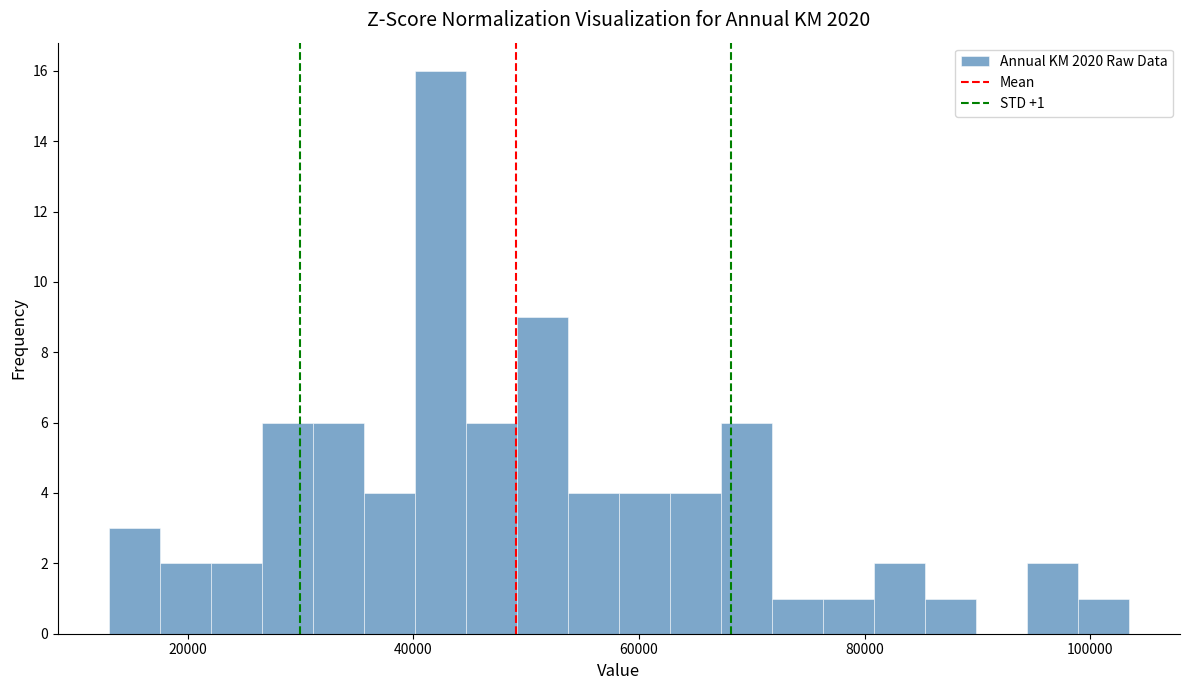

Around what value on the x-axis is the tallest bar? Give the approximate position of its centre, as read against the axis.

42000